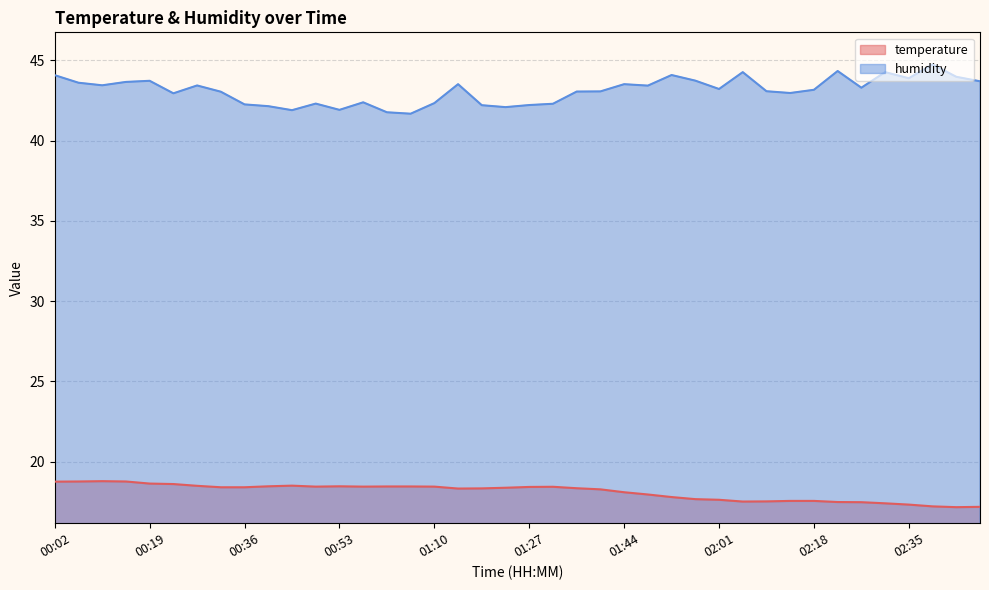

The value of humidity at 01:57 is 16.4. True or false?

False